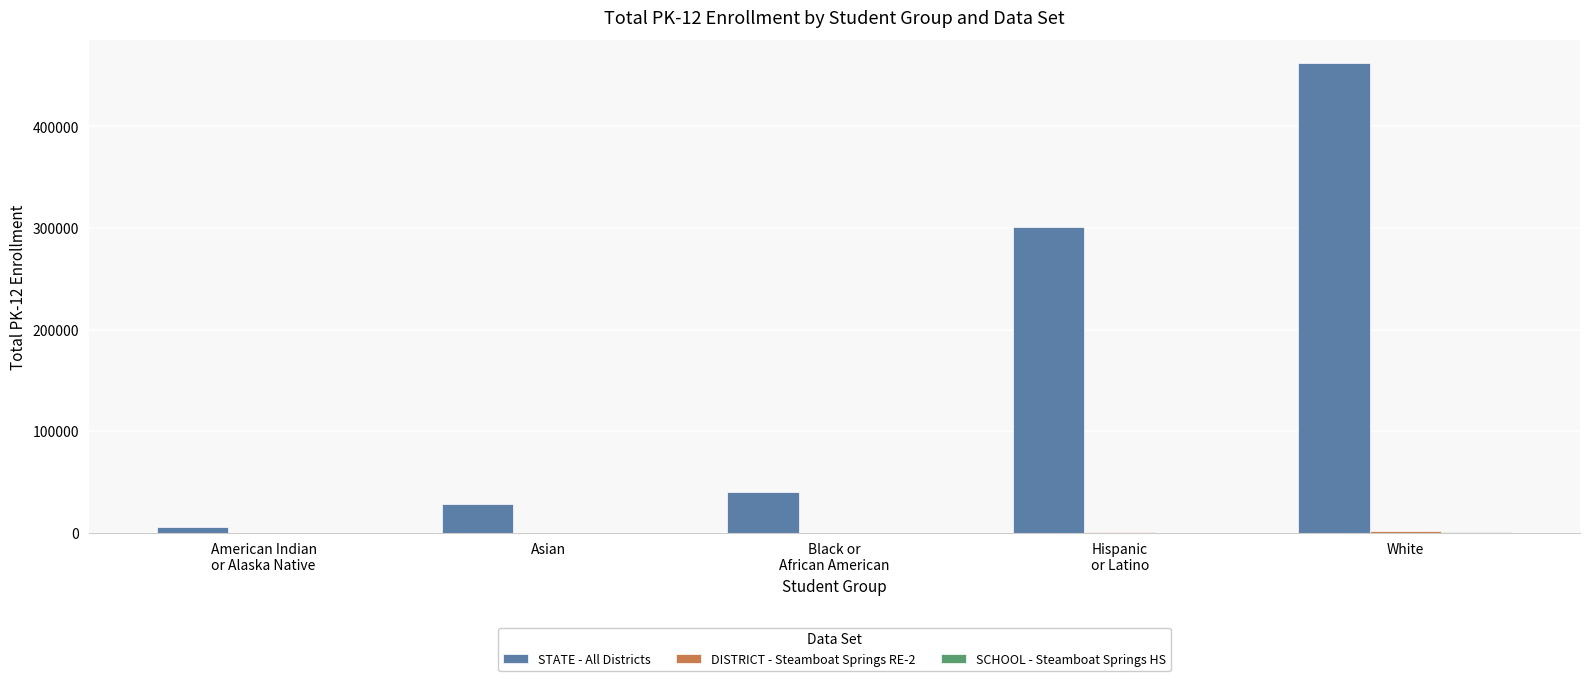

Are the bars grouped side by side (vs. stacked)?

Yes